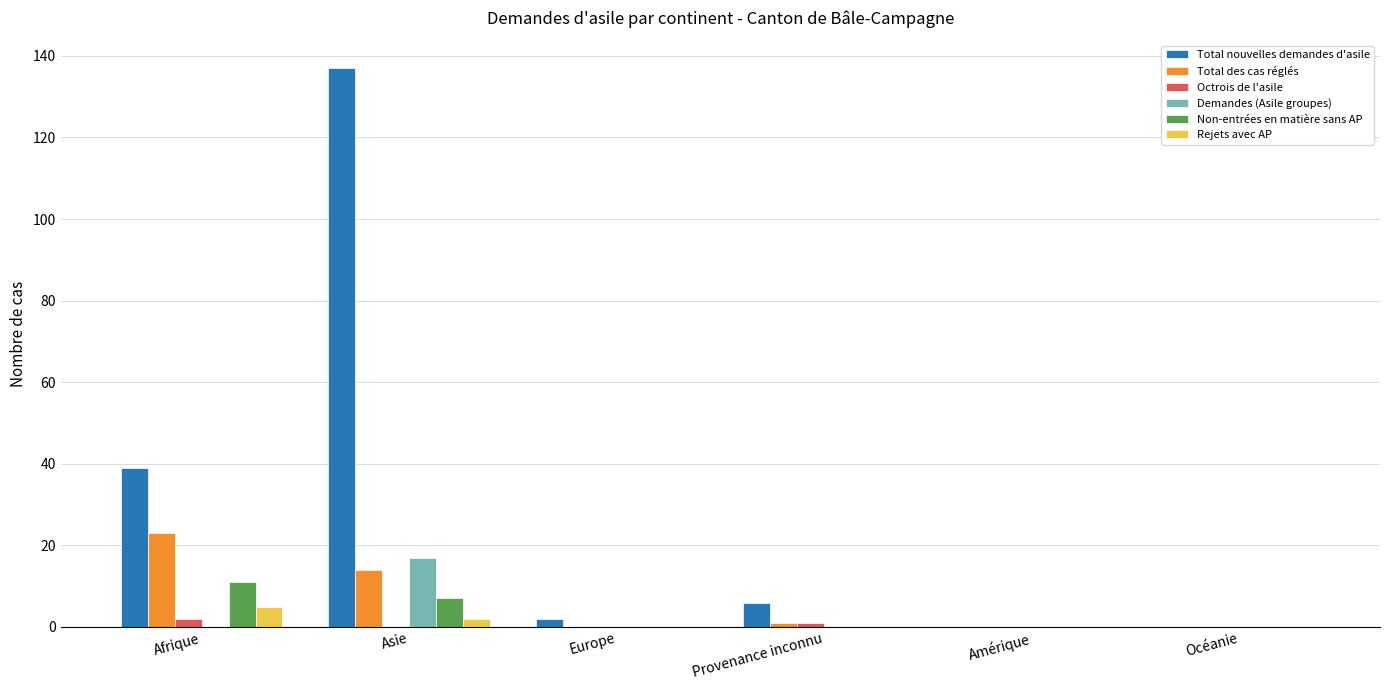

Is it true that Octrois de l'asile equals 1 at Provenance inconnu?

True